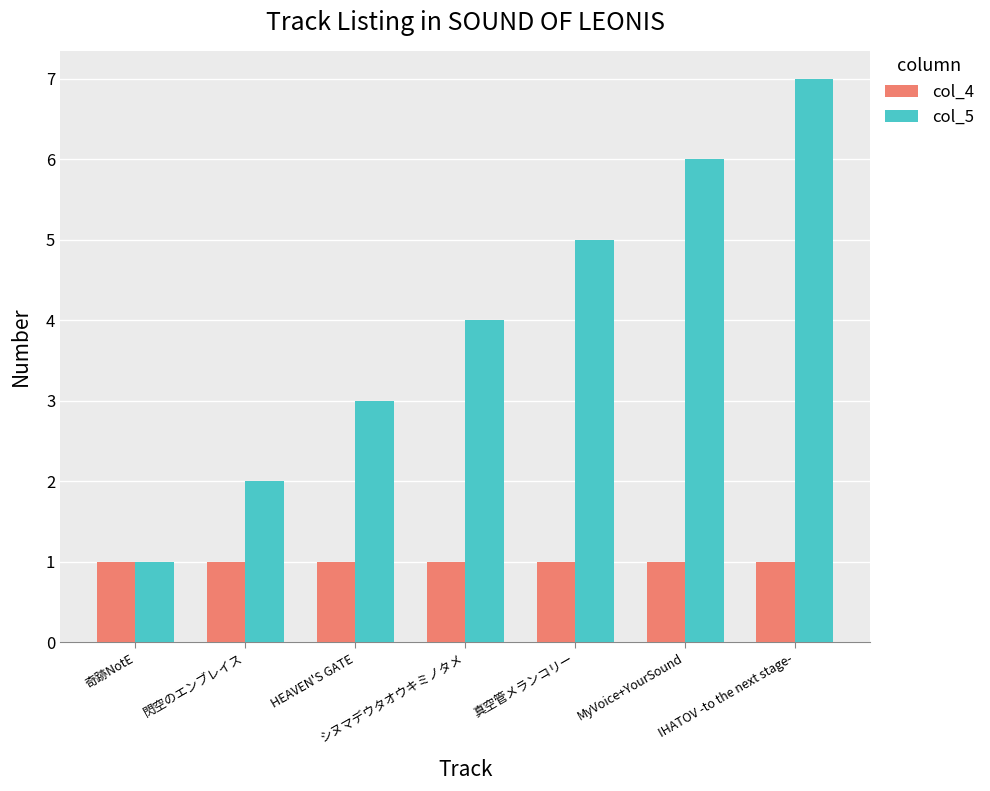

Reading right to left, extract all data points from this chart.

col_4: 1	1	1	1	1	1	1
col_5: 7	6	5	4	3	2	1